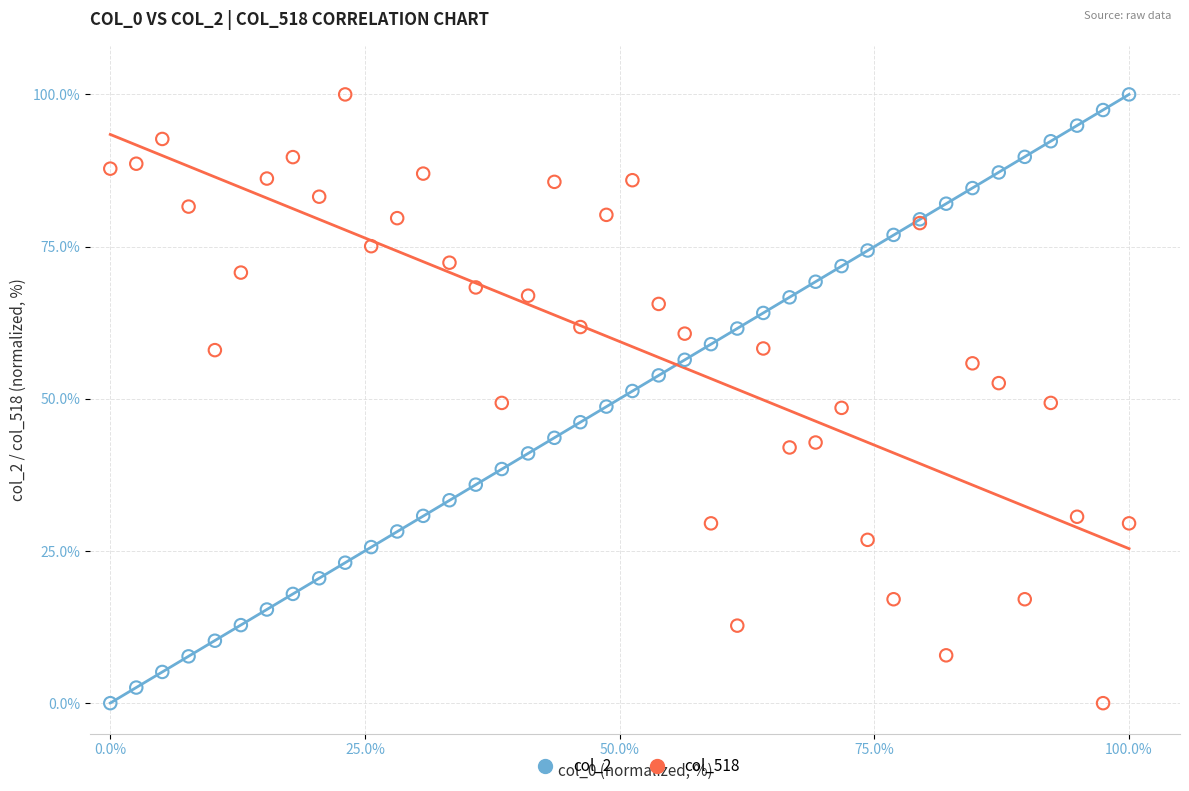

What are all the series names shown in the legend?

col_2, col_518